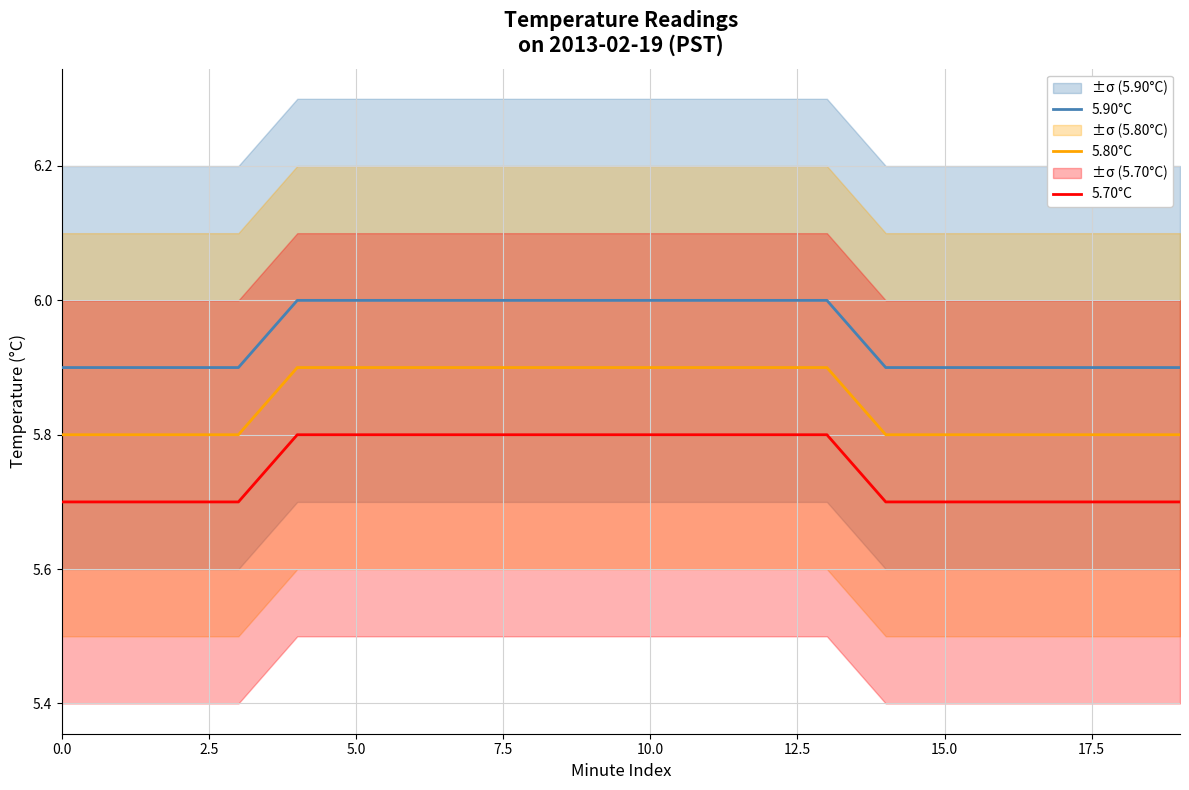

How many lines are shown in the chart?

3